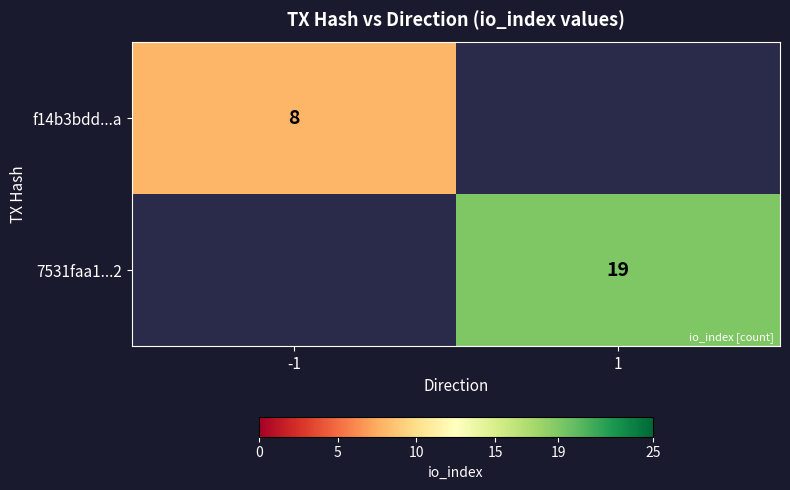

The value of 7531faa1...2 at 1 is 33. True or false?

False